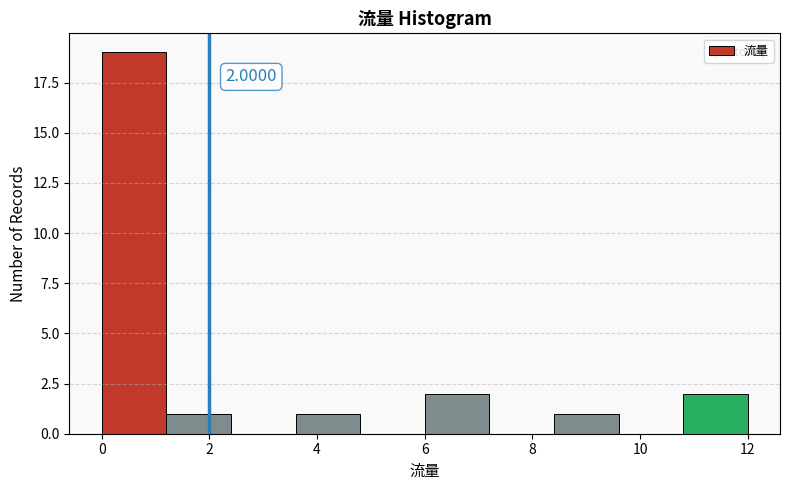

Which range on the x-axis has the tallest bar?

0.0 to 1.2